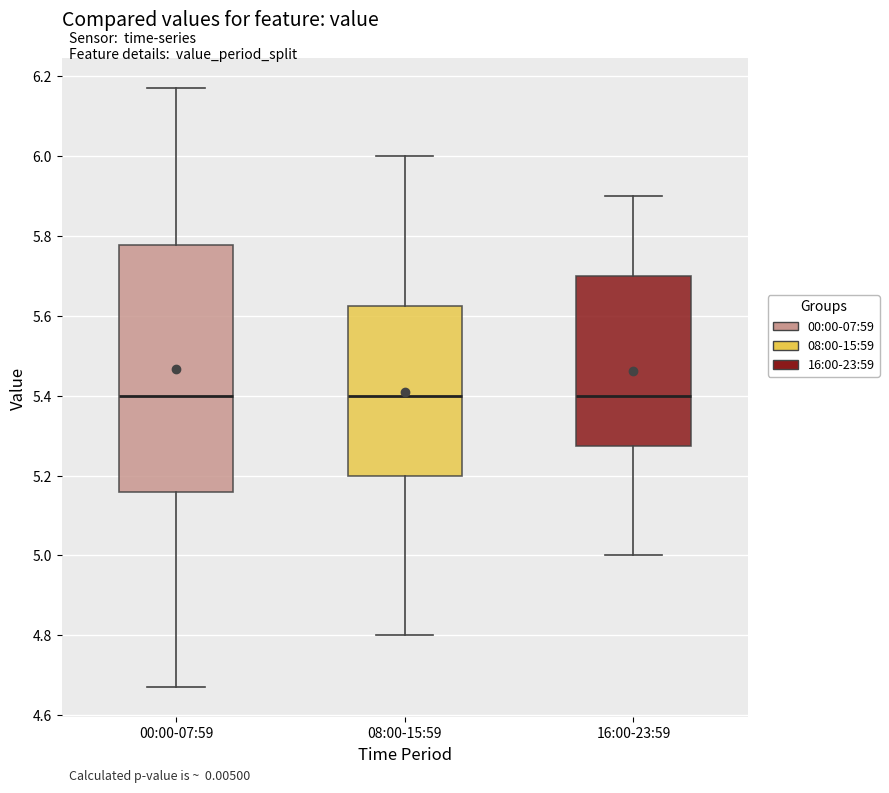

Reading left to right, read every box against the y-axis: the position of its median line, the range the box covers, and the ends of its whiskers. The values are not printed on the chart, so give them approximately, as read against the axis.

00:00-07:59: median 5.40, box 5.16 to 5.78, whiskers 4.68 to 6.18
08:00-15:59: median 5.40, box 5.20 to 5.62, whiskers 4.80 to 6.00
16:00-23:59: median 5.40, box 5.28 to 5.70, whiskers 5.00 to 5.90